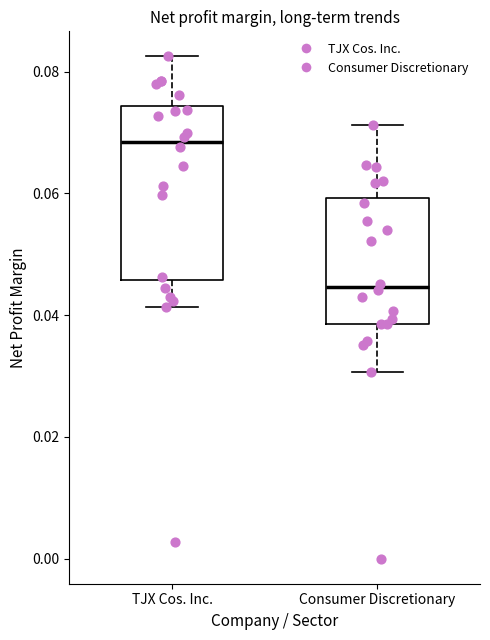

Which box has the lowest median line?

Consumer Discretionary